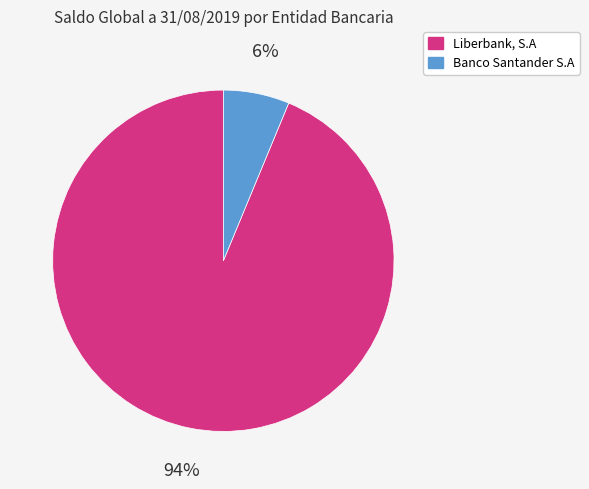

To the nearest percent, what is the combined percentage of Banco Santander S.A and Liberbank, S.A?

100%